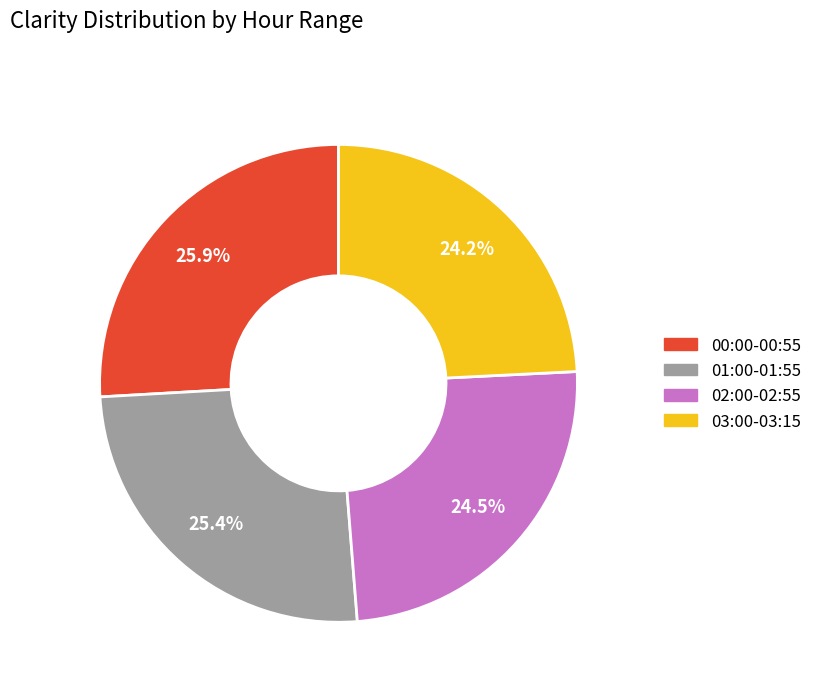

Is there a majority slice in this chart?

No